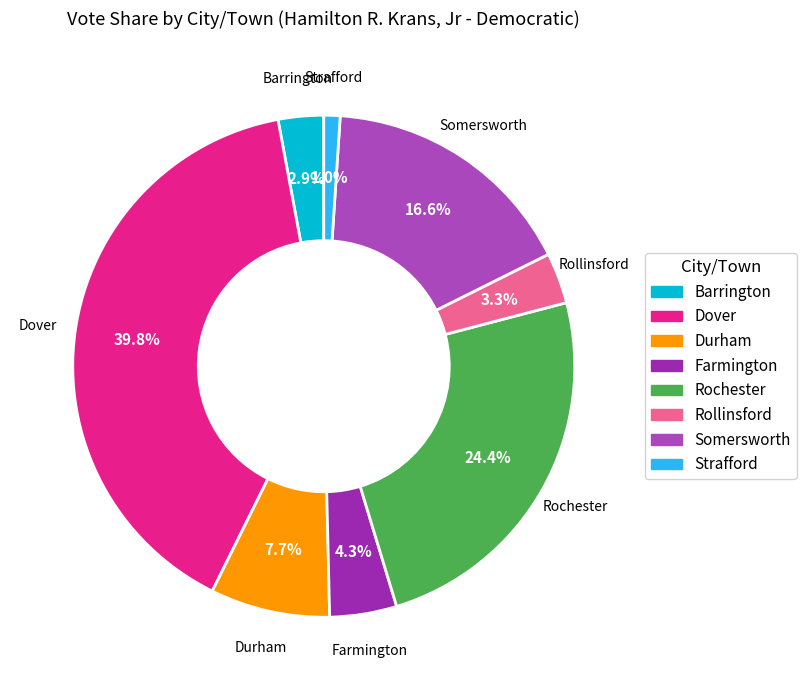

Which slice is the smallest?

Strafford